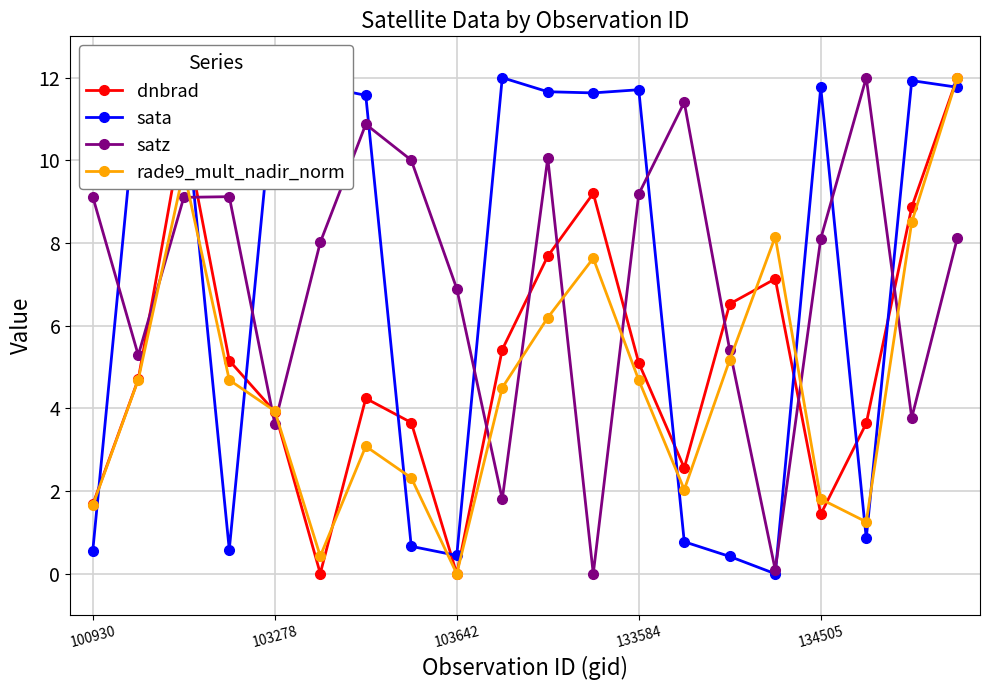

What is the sum of all satz values?

142.0